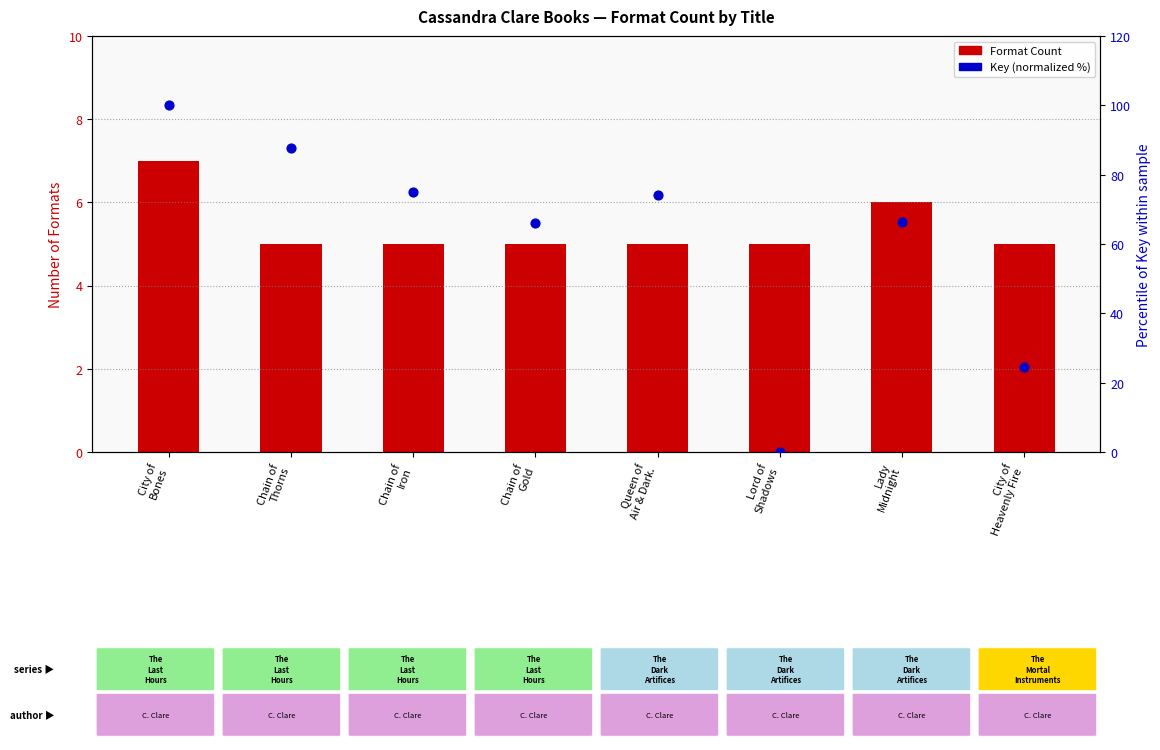

Which series has the widest spread of Y values?

Key (normalized %)